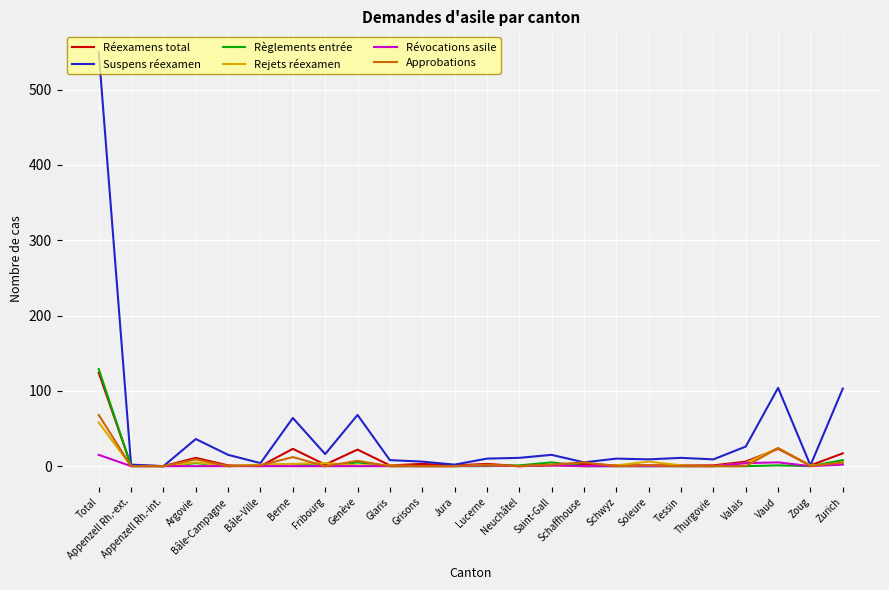

What is the difference between the Réexamens total values at Total and Appenzell Rh.-ext.?

123